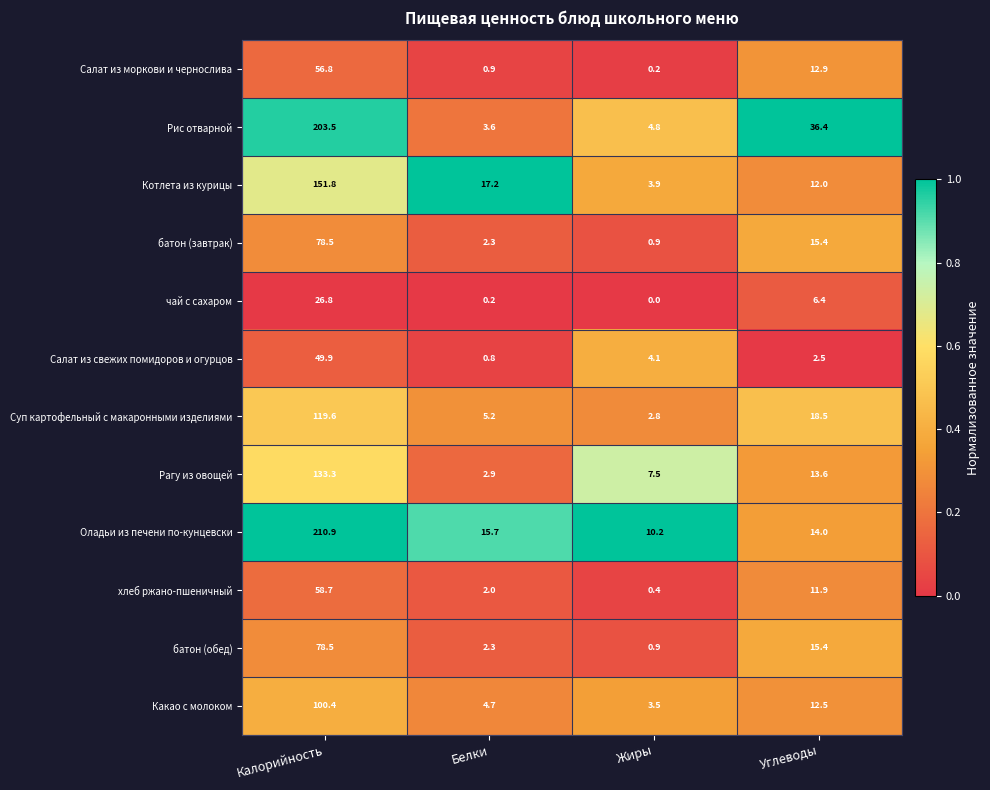

What is the difference between the maximum and minimum values in the Какао с молоком series?

96.9